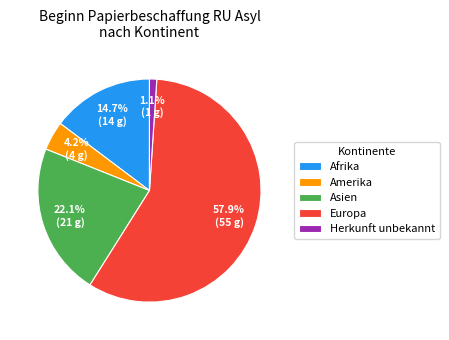

Is the sum of Asien and Amerika greater than half?

No